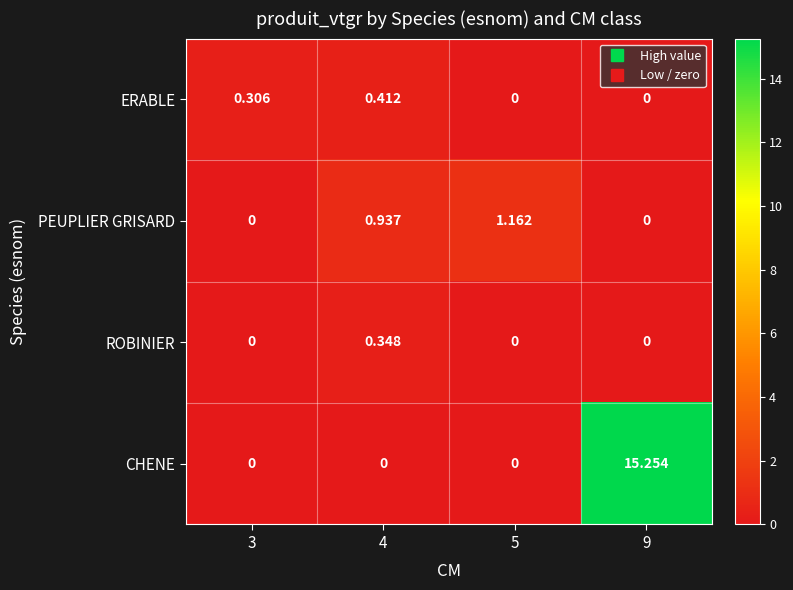

Which series has the largest total across all categories?

CHENE